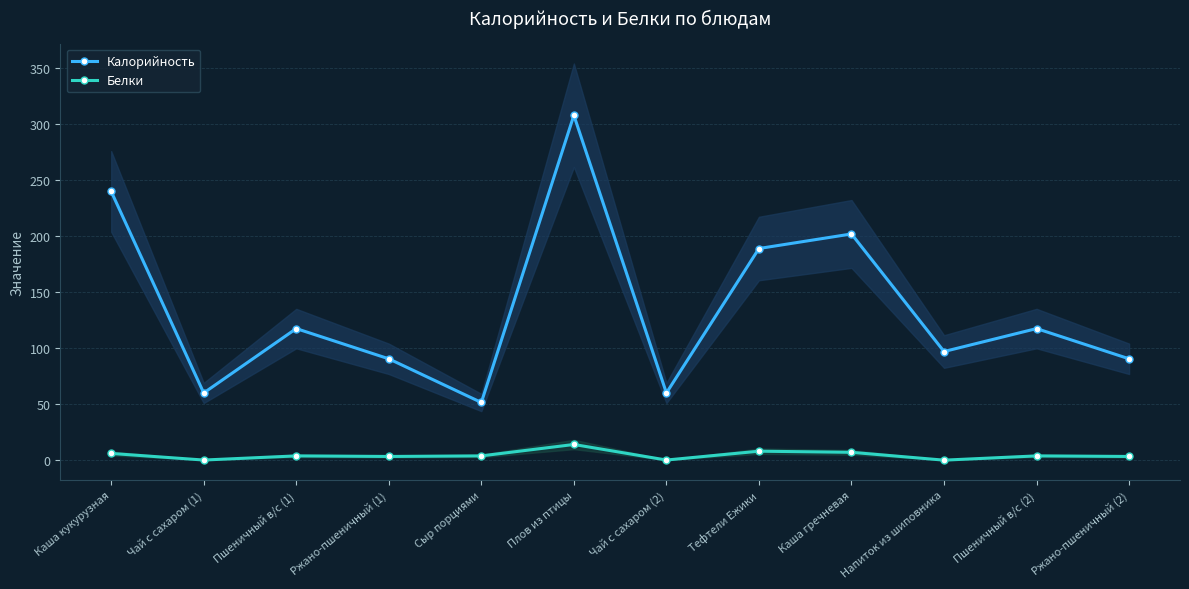

Which category has the lowest value in the Калорийность series?

Сыр порциями